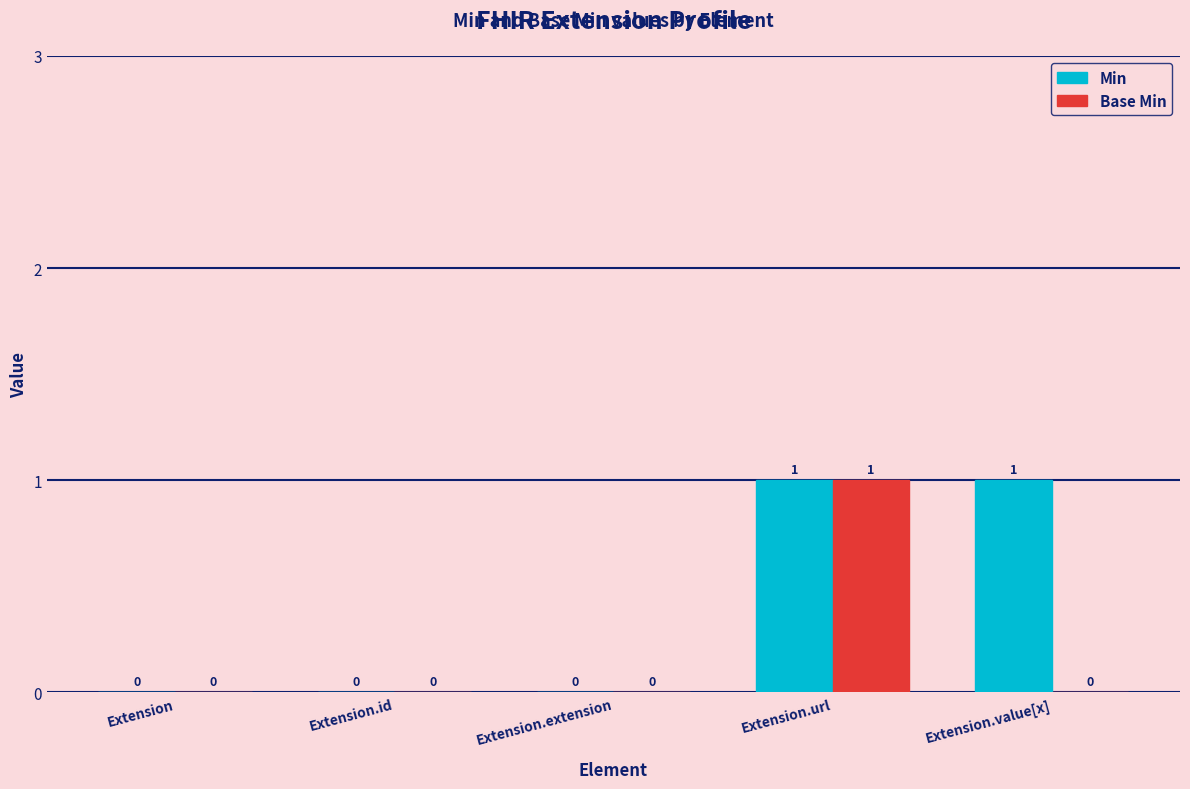

What are all the series names shown in the legend?

Min, Base Min